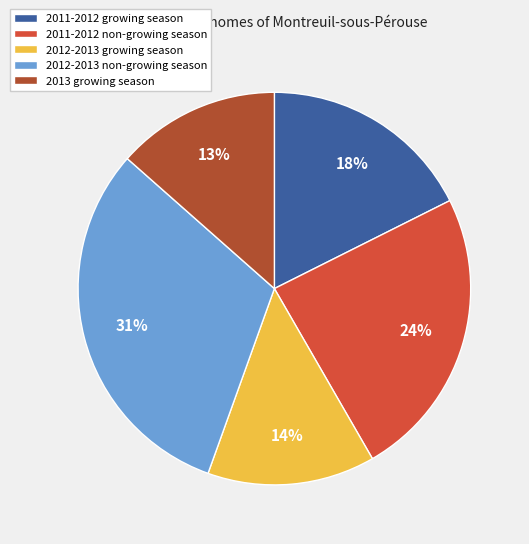

Do 2013 growing season and 2012-2013 growing season together represent more than half of the pie?

No